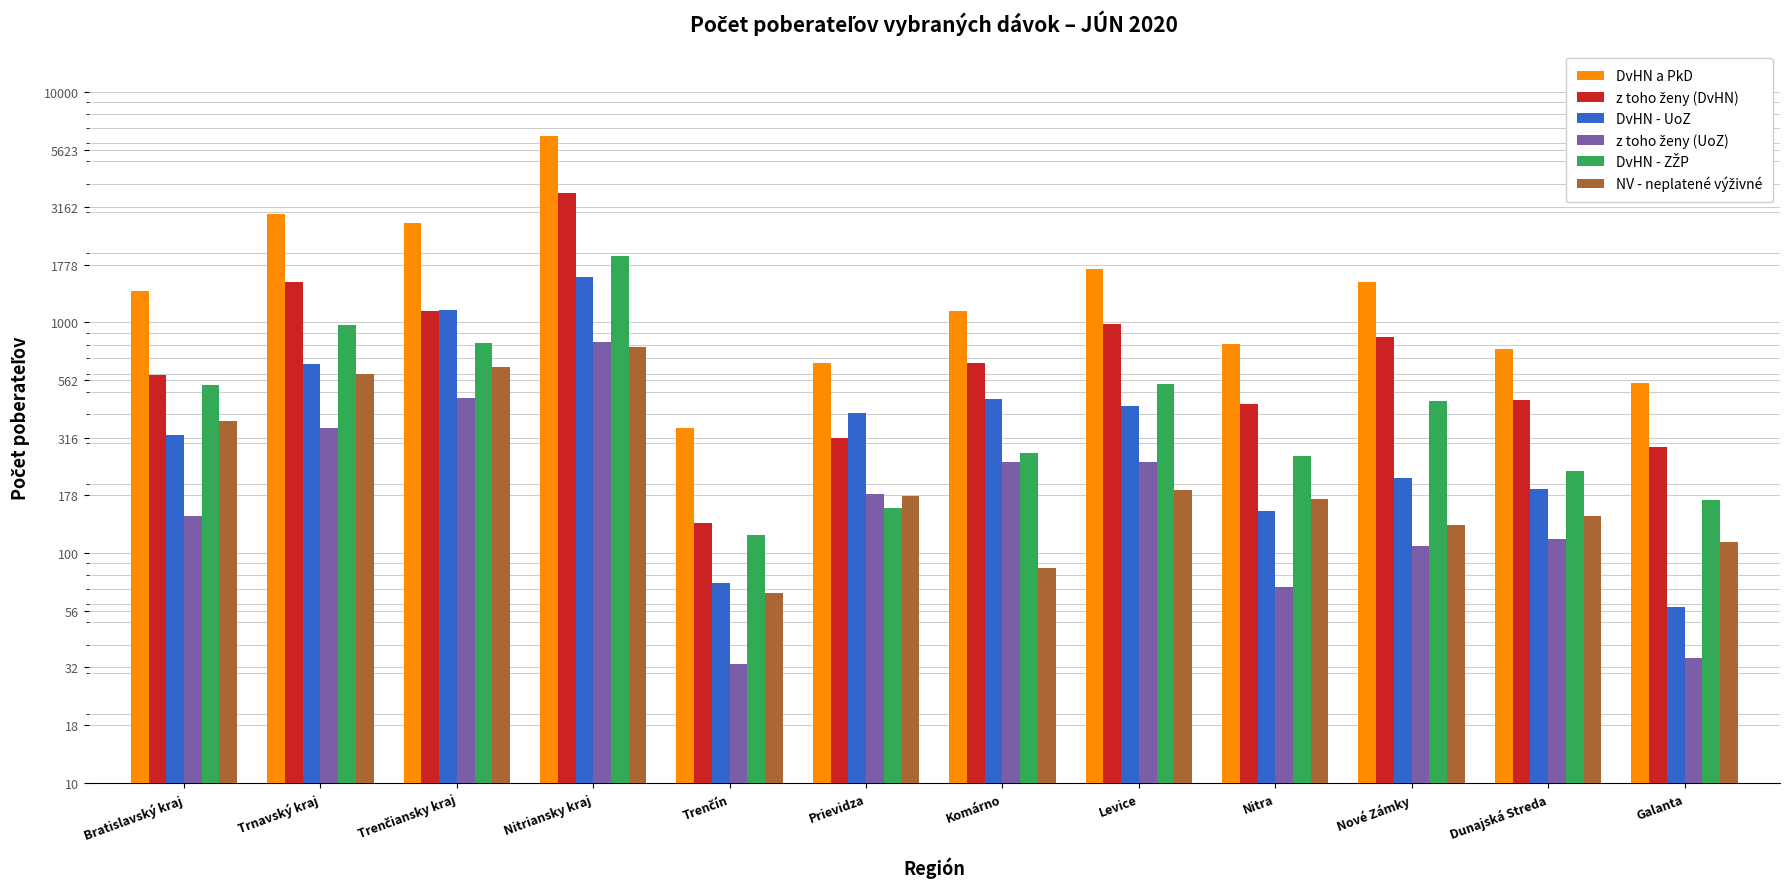

How many data points in DvHN - ZŽP are above 456?

5